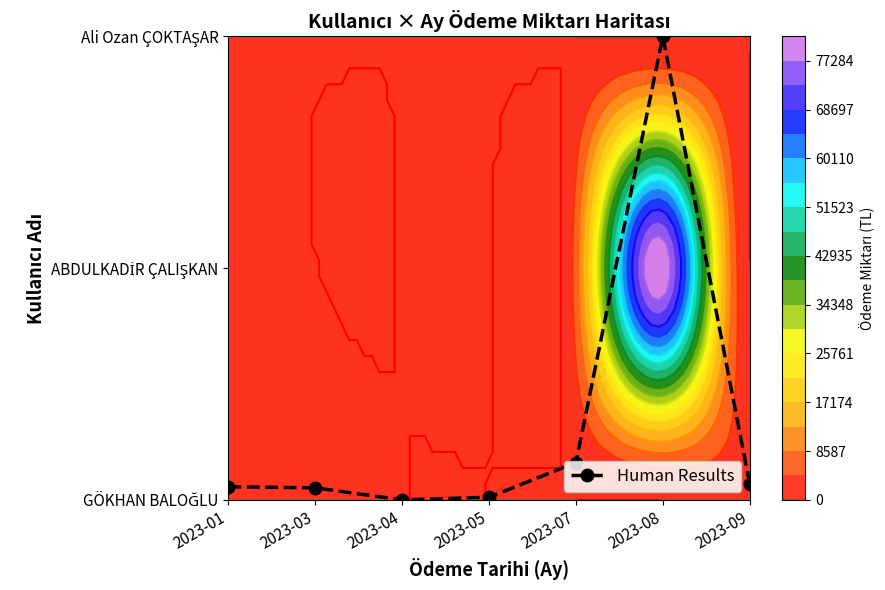

What is the difference between the maximum and minimum values?

2.0